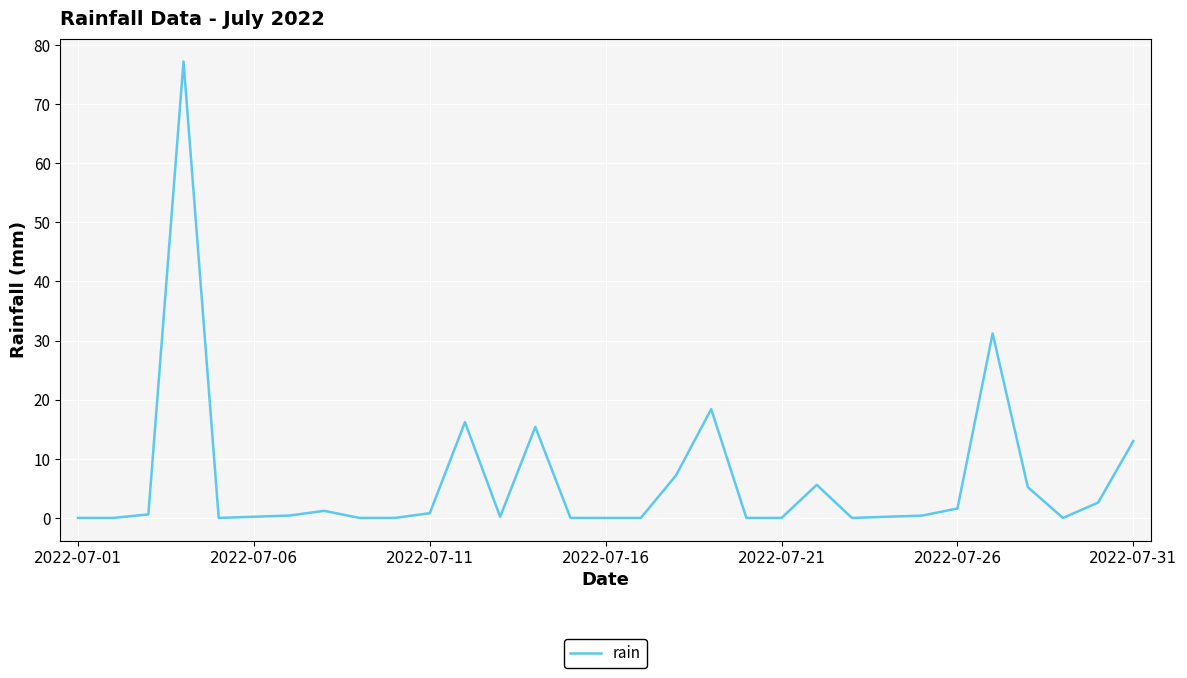

What is the greatest value displayed?

77.2